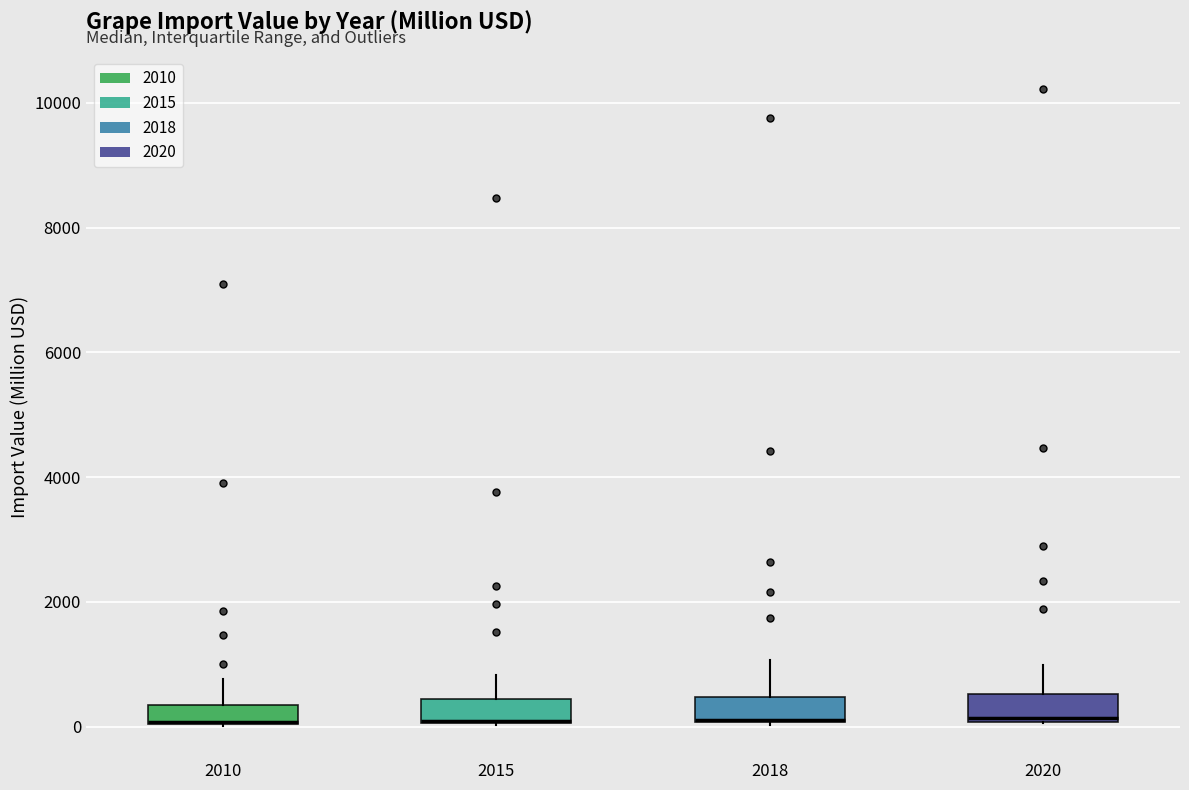

Reading left to right, read every box against the y-axis: the position of its median line, the range the box covers, and the ends of its whiskers. The values are not printed on the chart, so give them approximately, as read against the axis.

2010: median 0 (drawn on the box's lower edge), box 0 to 400, whiskers 0 to 800
2015: median 0 (drawn on the box's lower edge), box 0 to 400, whiskers 0 to 800
2018: median 200 (drawn on the box's lower edge), box 0 to 400, whiskers 0 to 1000
2020: median 200, box 0 to 600, whiskers 0 to 1000